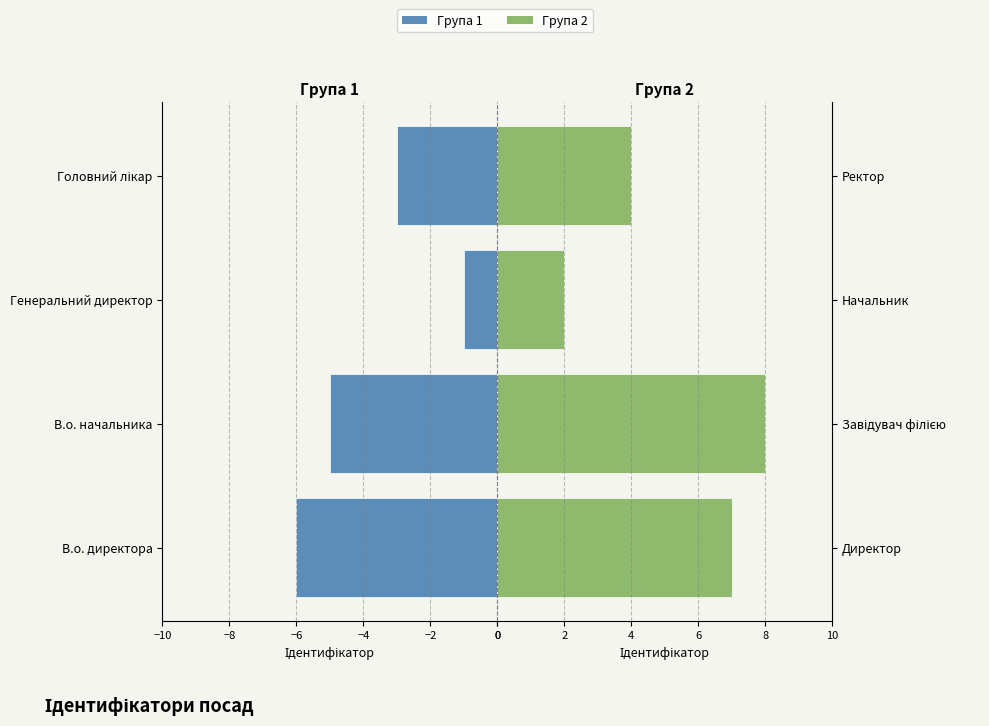

What is the difference between the maximum and minimum values in the Група 2 series?

6